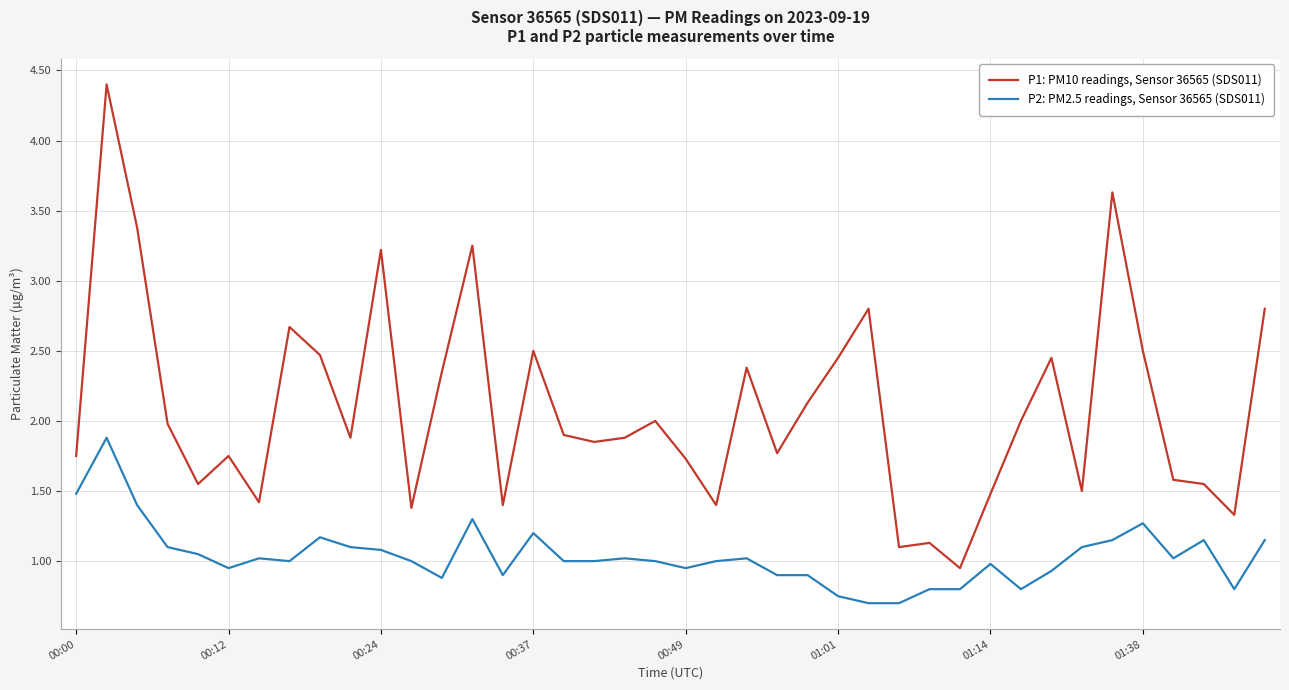

Is this an area chart (filled region under the line)?

No